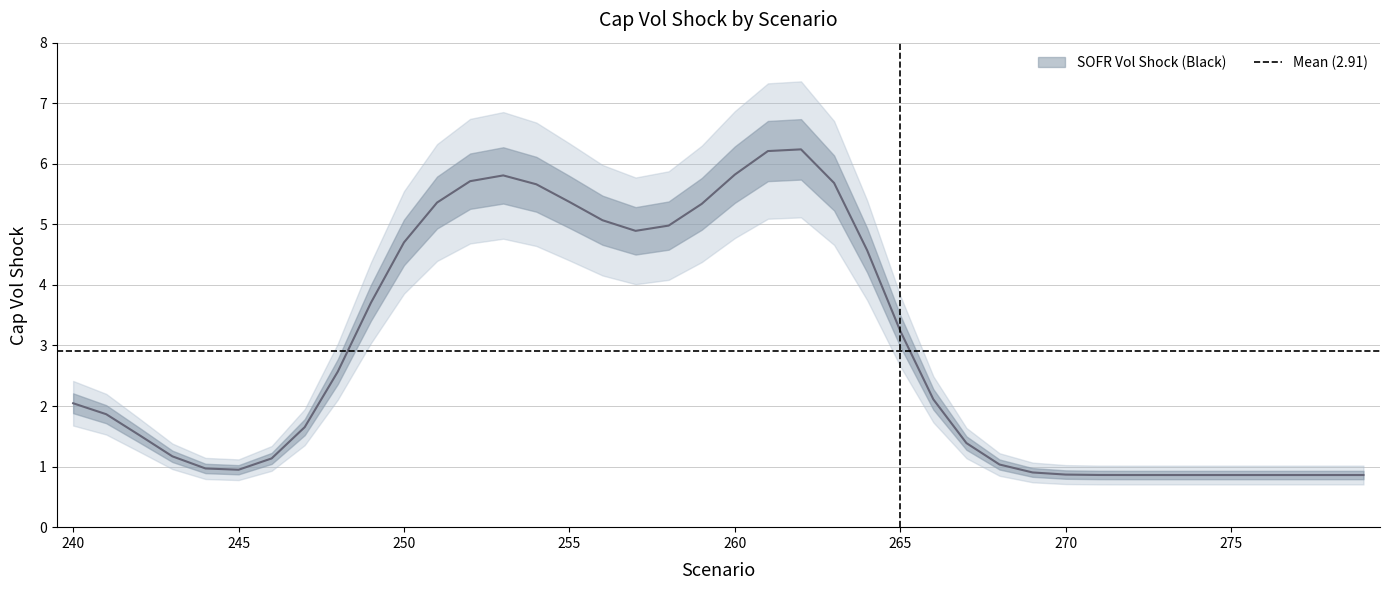

At which label does the data first exceed 1?

240